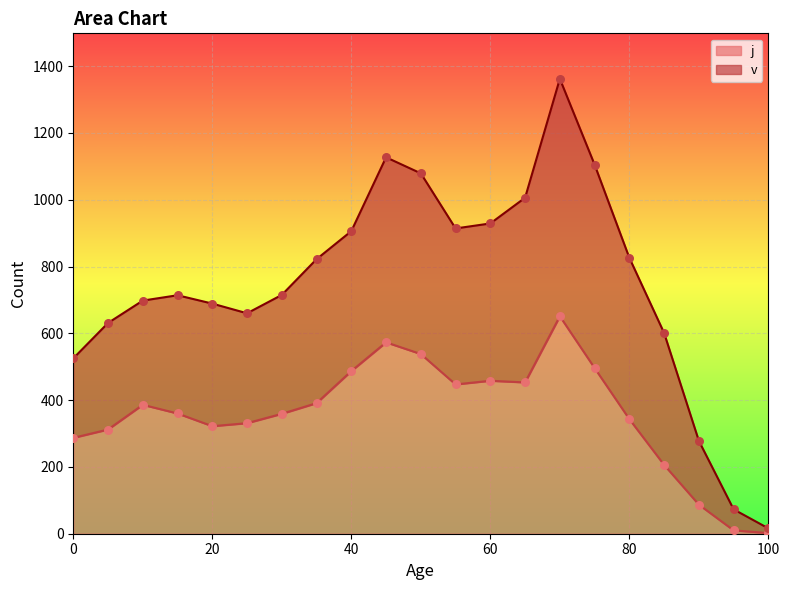

Which series contains the highest Y value?

v